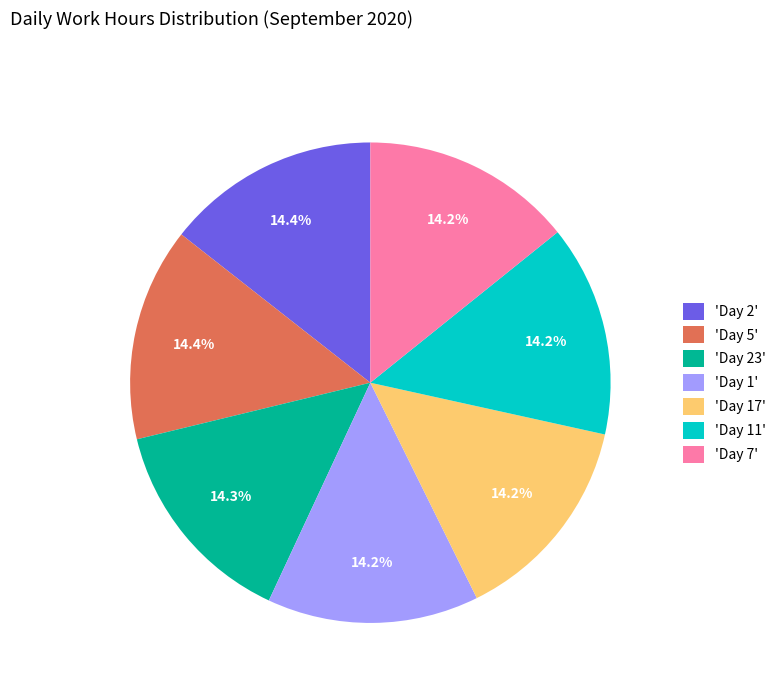

Does 'Day 2' represent more than half of the total?

No